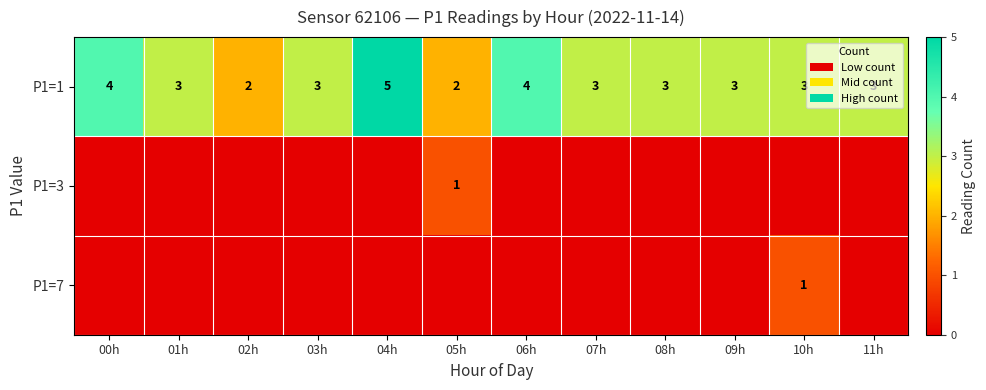

At how many categories does at least one series exceed 4?

1